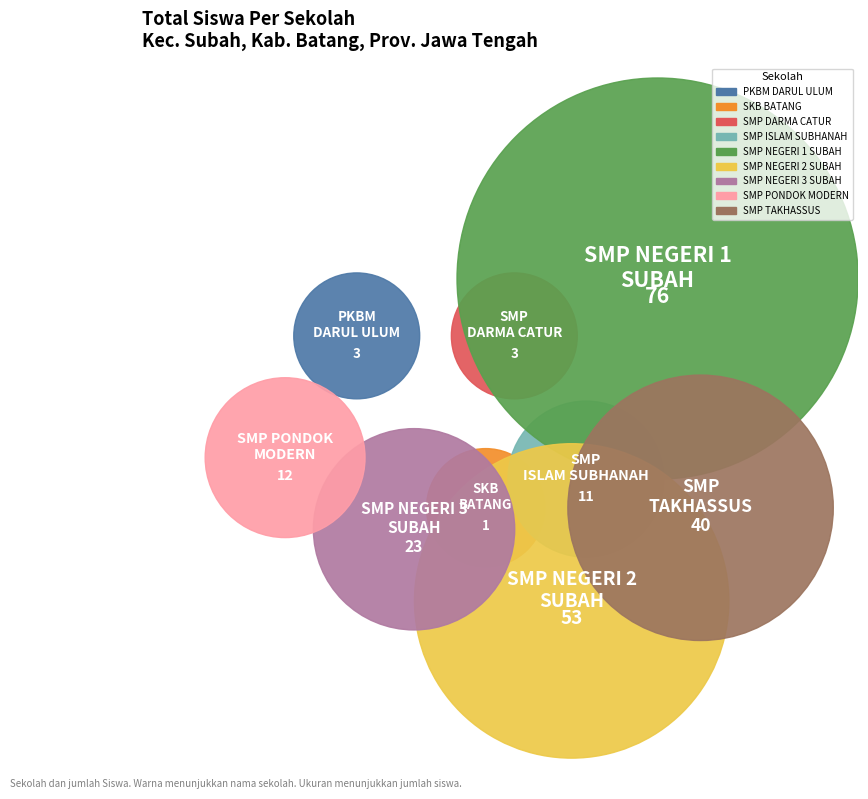

Is it true that SMP DARMA CATUR is 11% of the pie?

False